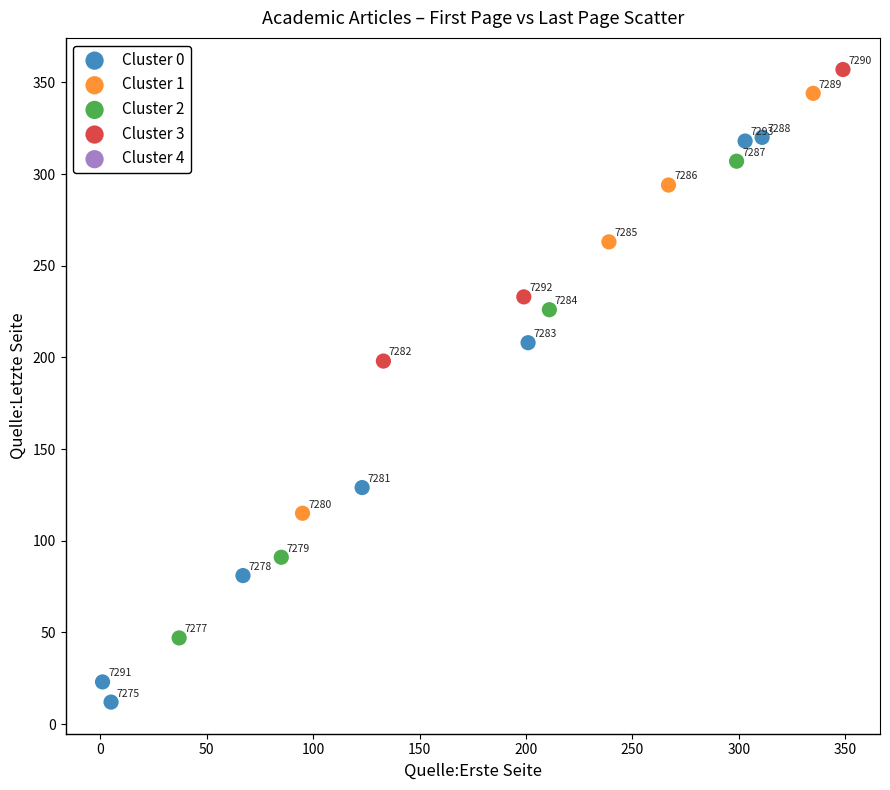

Which series contains the lowest Y value?

Cluster 0